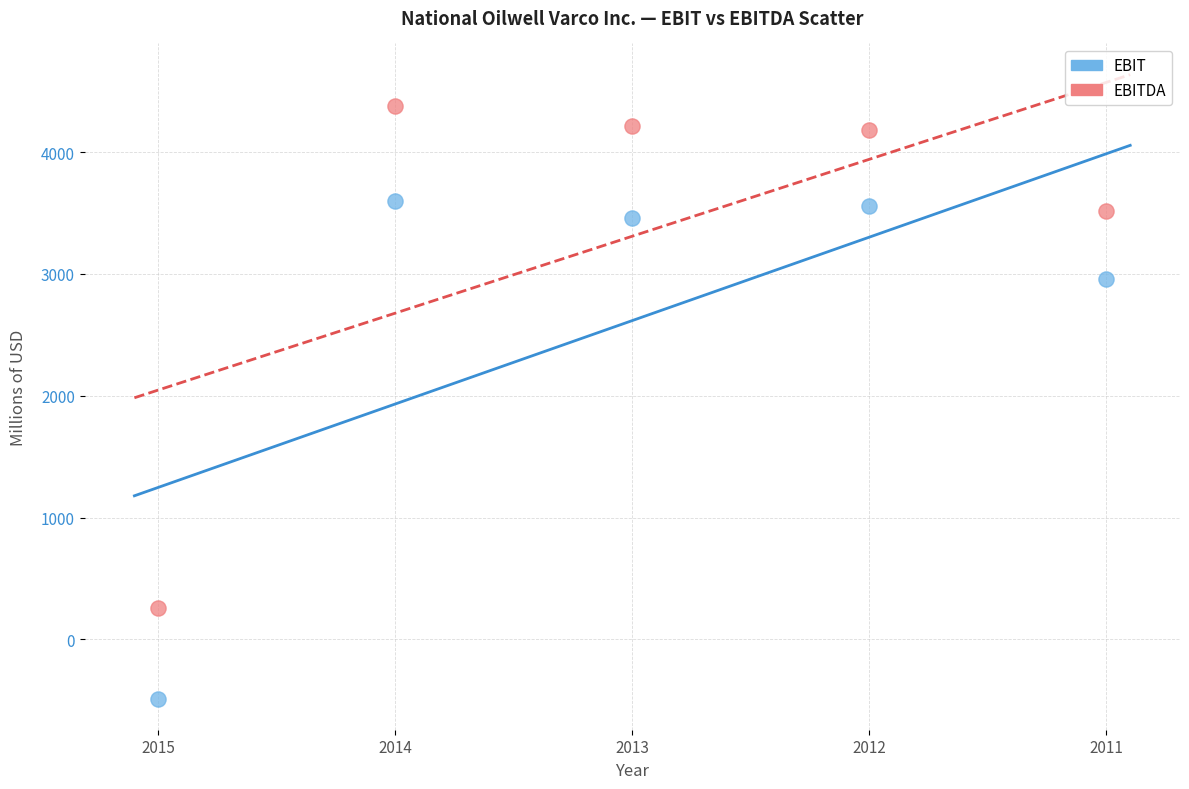

In the EBITDA series, what Y value is closest to 2319?

3517